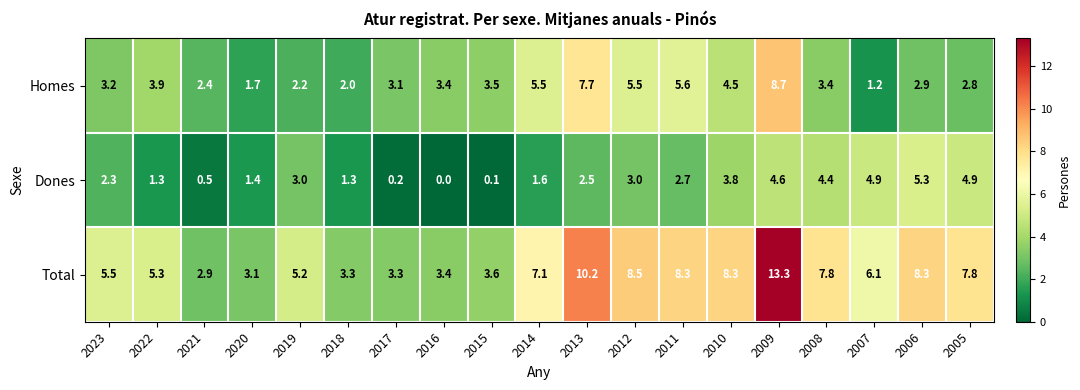

What is the difference between the second highest and minimum values in the Dones series?

4.9